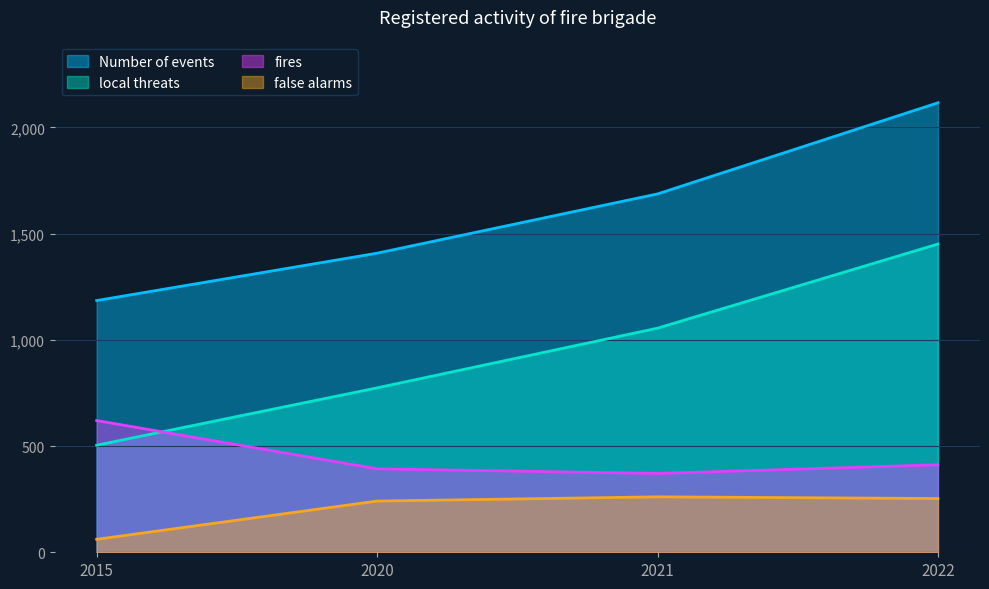

At which category does the chart reach its peak across all series?

2022